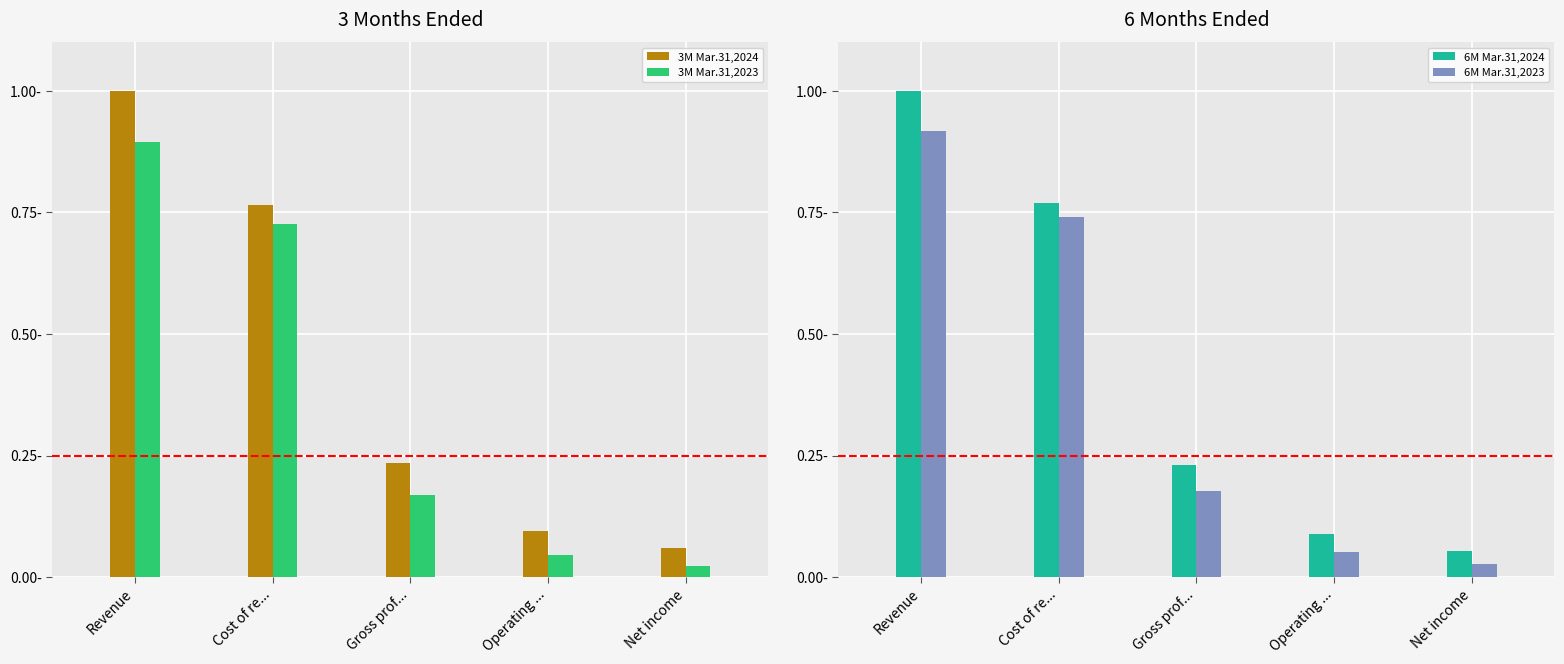

What position from the right is Gross prof...?

3